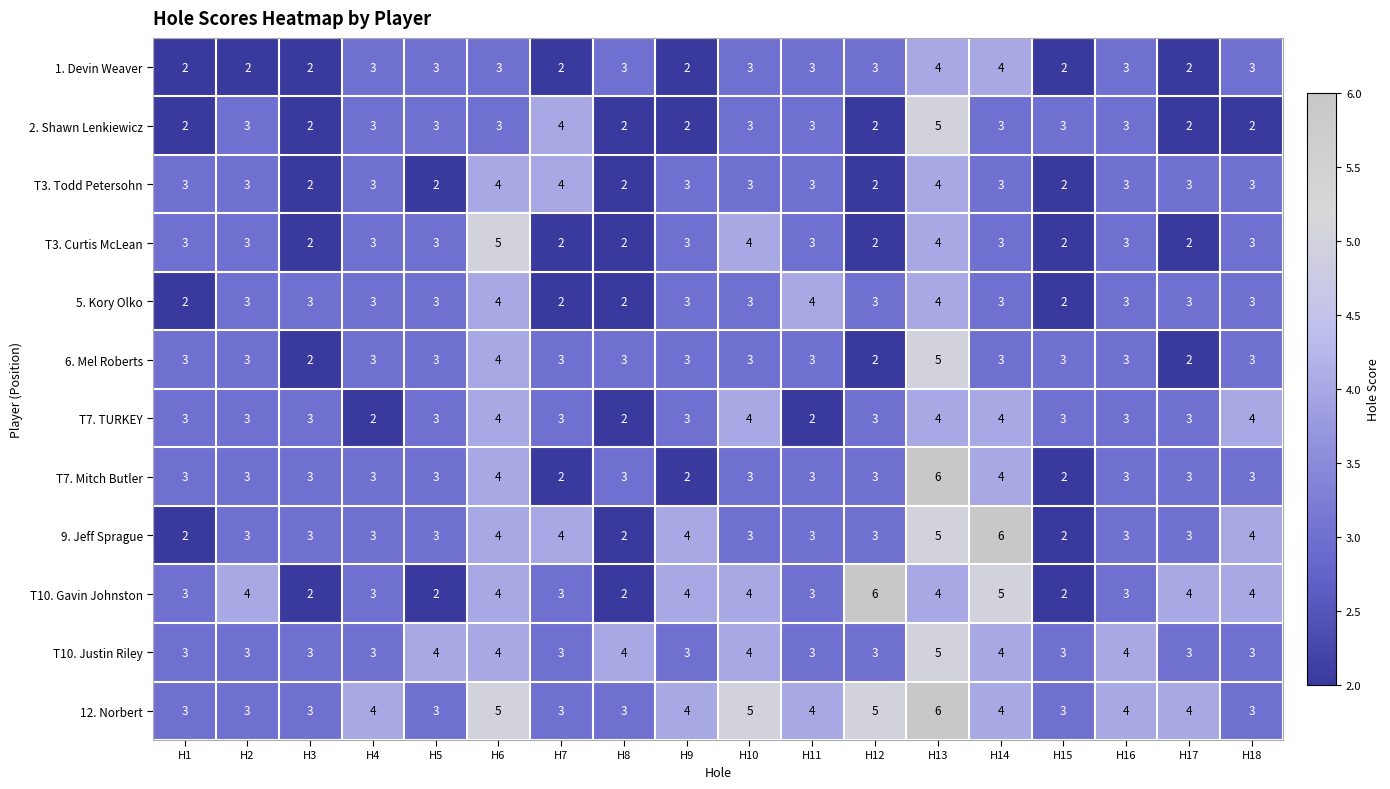

Which series has the largest total across all categories?

12. Norbert